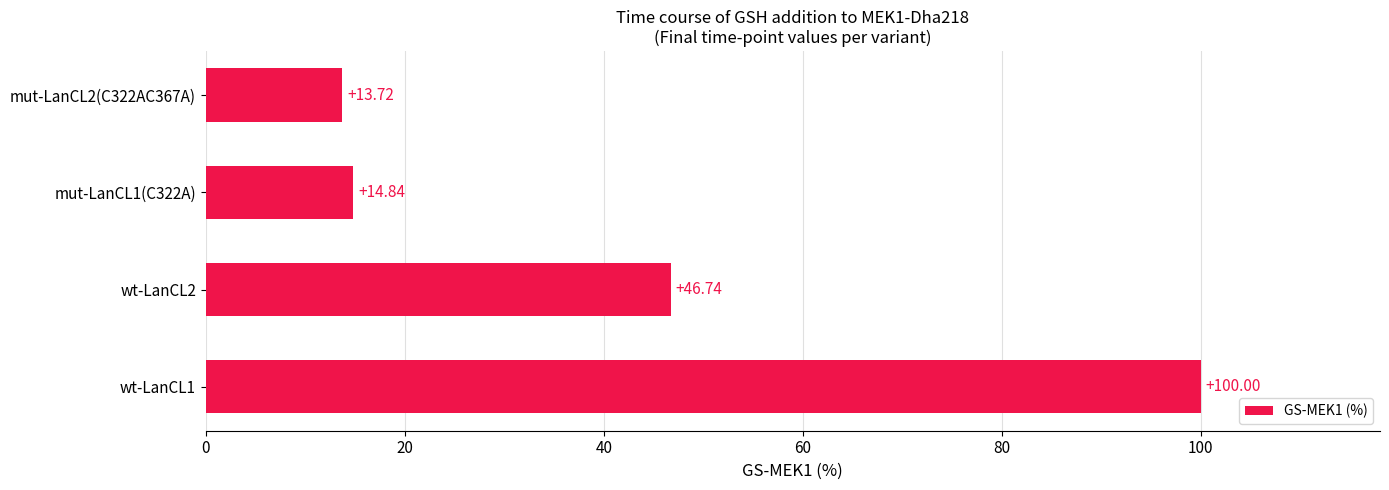

What is the difference between the second highest and second lowest values?

31.9